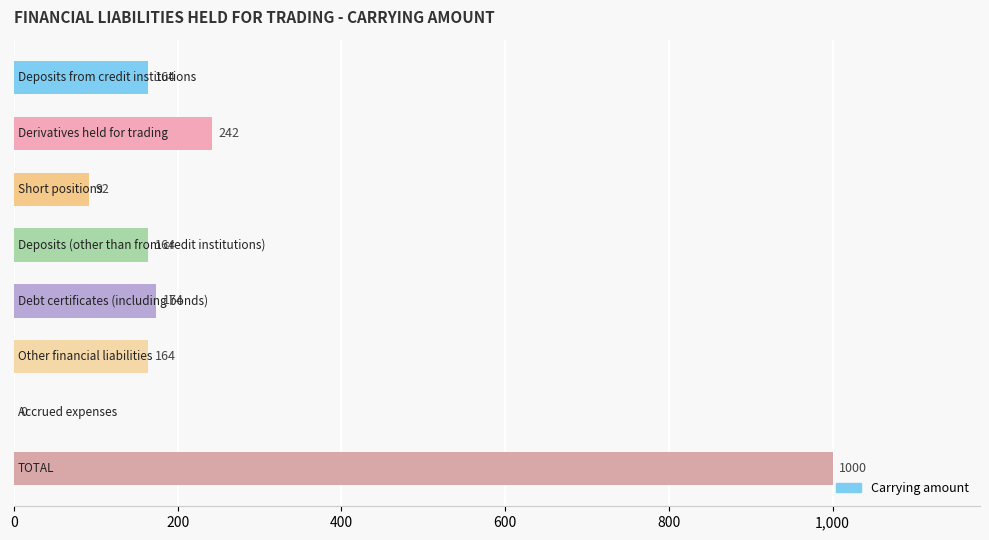

What is the sum of all values?

2000